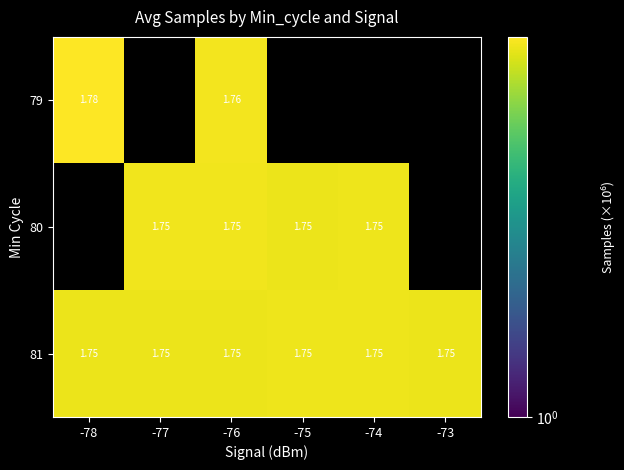

Between -73 and -76, which is larger?

-76